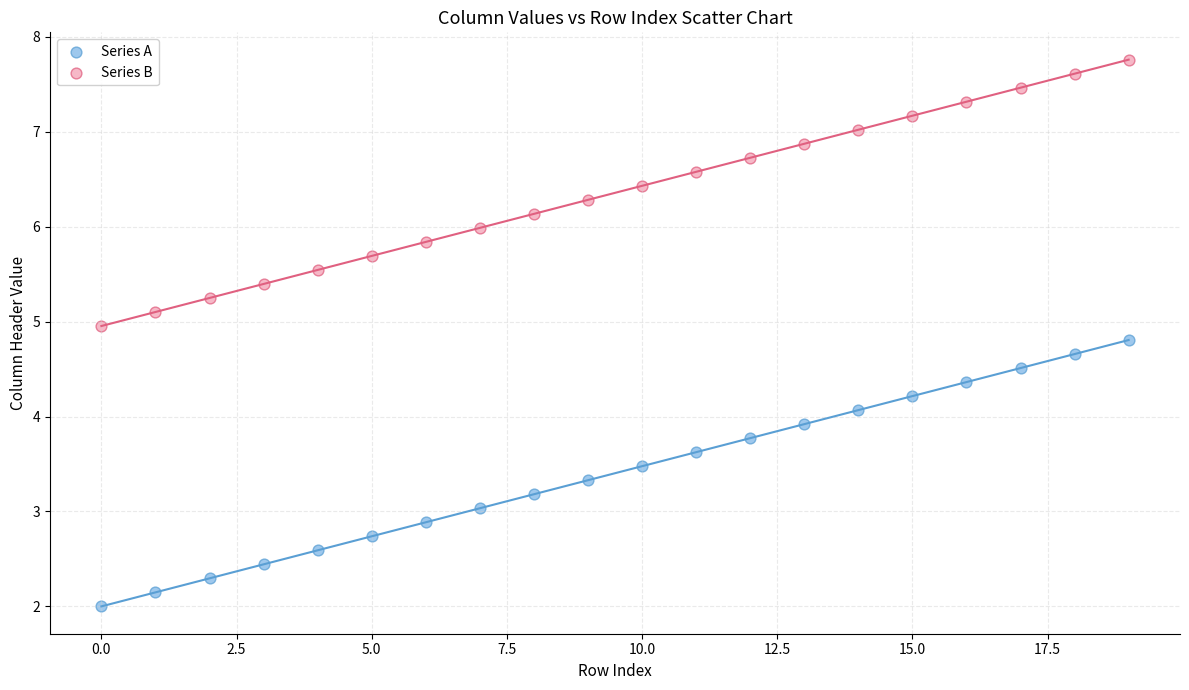

Across all data points, what is the range of Y values (max minus min)?

5.8